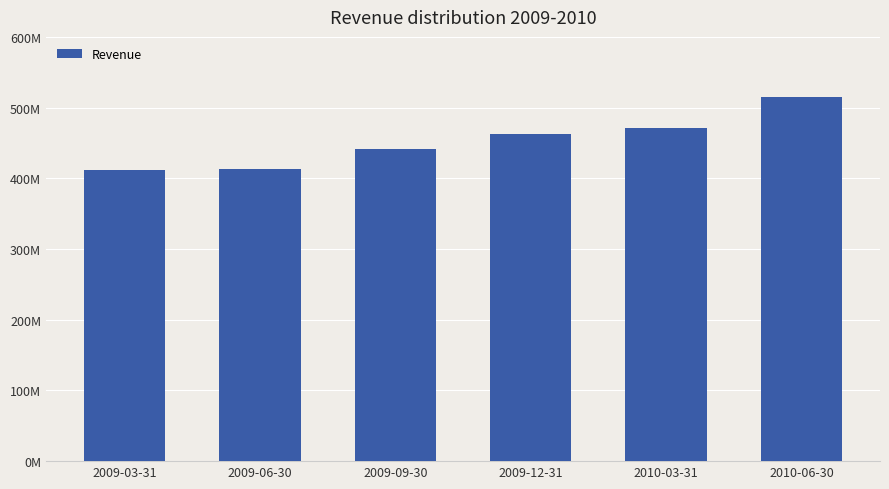

Between 2009-12-31 and 2010-06-30, which is larger?

2010-06-30